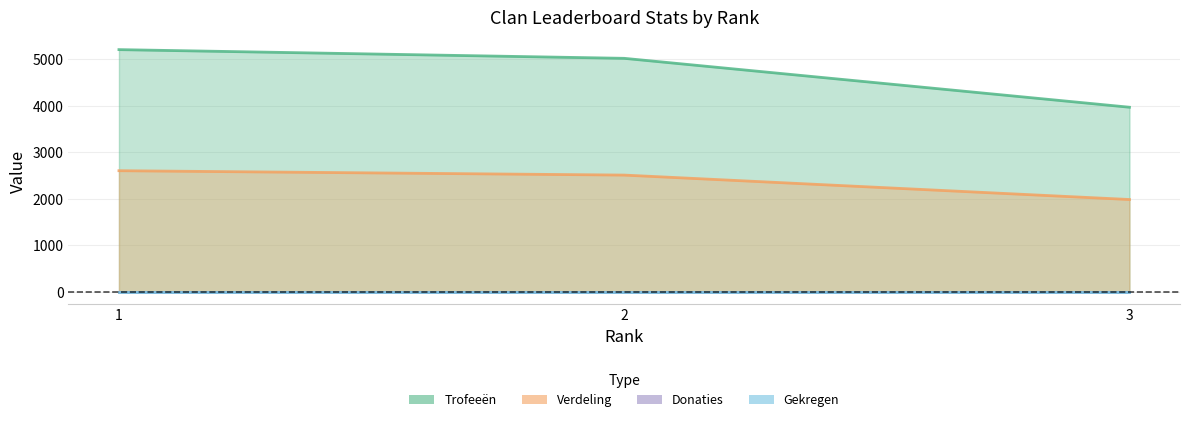

Where does the Verdeling series first go above 2508?

1